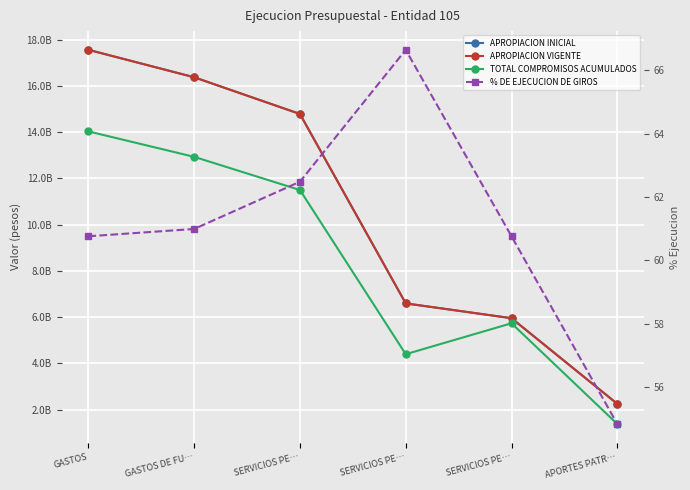

What is the spread (max minus min) of values at GASTOS?

17565707939.2